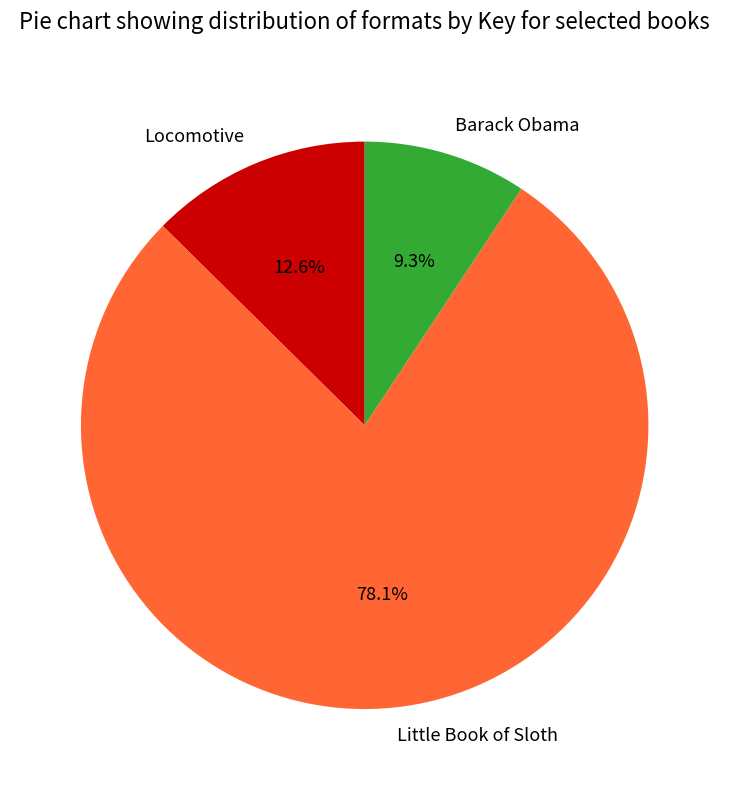

To the nearest percent, what is the difference between the largest and smallest slice percentages?

69%